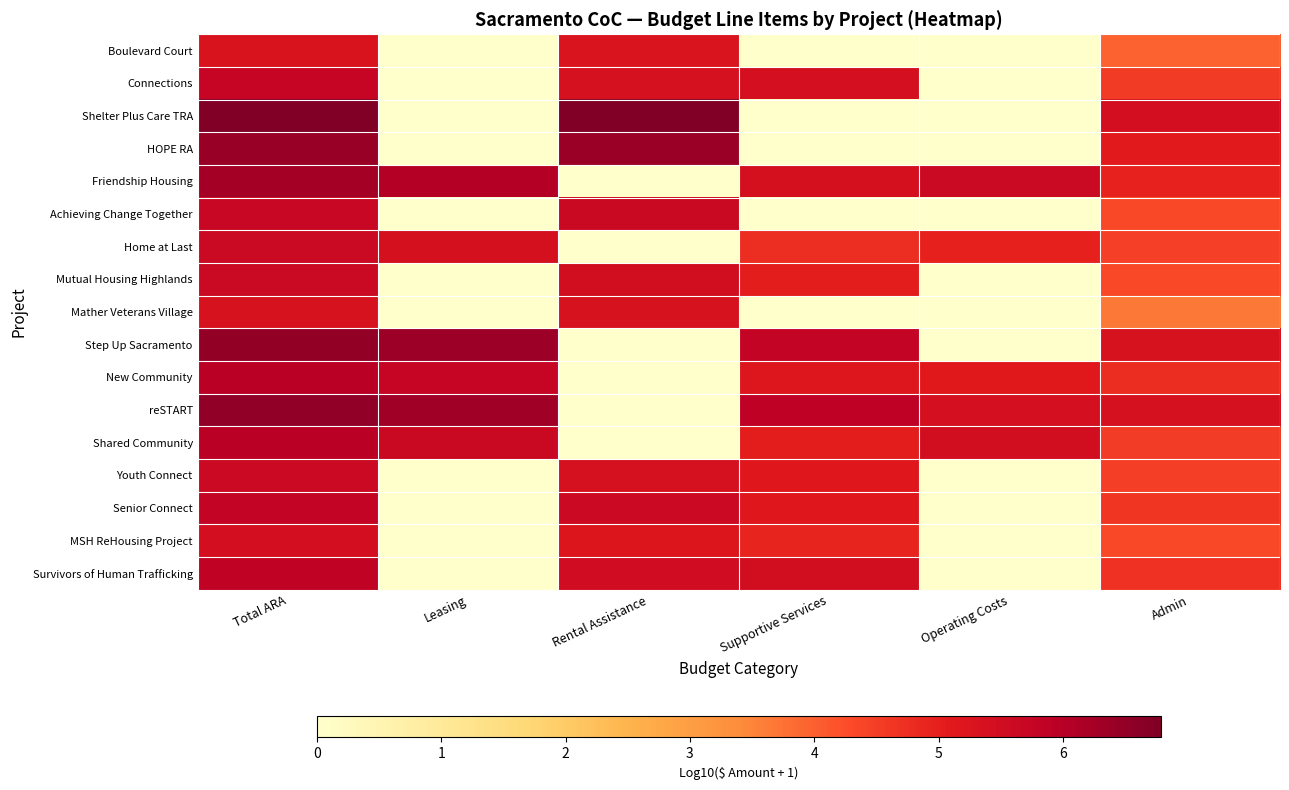

Reading left to right, what are all the values shown in this chart?

Boulevard Court: Total ARA=5.3	Leasing=0.0	Rental Assistance=5.3	Supportive Services=0.0	Operating Costs=0.0	Admin=4.0
Connections: Total ARA=5.7	Leasing=0.0	Rental Assistance=5.4	Supportive Services=5.4	Operating Costs=0.0	Admin=4.5
Shelter Plus Care TRA: Total ARA=6.8	Leasing=0.0	Rental Assistance=6.8	Supportive Services=0.0	Operating Costs=0.0	Admin=5.5
HOPE RA: Total ARA=6.4	Leasing=0.0	Rental Assistance=6.4	Supportive Services=0.0	Operating Costs=0.0	Admin=5.1
Friendship Housing: Total ARA=6.3	Leasing=6.0	Rental Assistance=0.0	Supportive Services=5.4	Operating Costs=5.6	Admin=4.9
Achieving Change Together: Total ARA=5.7	Leasing=0.0	Rental Assistance=5.7	Supportive Services=0.0	Operating Costs=0.0	Admin=4.3
Home at Last: Total ARA=5.6	Leasing=5.4	Rental Assistance=0.0	Supportive Services=4.8	Operating Costs=5.0	Admin=4.5
Mutual Housing Highlands: Total ARA=5.6	Leasing=0.0	Rental Assistance=5.5	Supportive Services=5.0	Operating Costs=0.0	Admin=4.3
Mather Veterans Village: Total ARA=5.3	Leasing=0.0	Rental Assistance=5.3	Supportive Services=0.0	Operating Costs=0.0	Admin=3.7
Step Up Sacramento: Total ARA=6.5	Leasing=6.4	Rental Assistance=0.0	Supportive Services=5.8	Operating Costs=0.0	Admin=5.3
New Community: Total ARA=6.0	Leasing=5.7	Rental Assistance=0.0	Supportive Services=5.2	Operating Costs=5.1	Admin=4.8
reSTART: Total ARA=6.5	Leasing=6.3	Rental Assistance=0.0	Supportive Services=5.9	Operating Costs=5.4	Admin=5.4
Shared Community: Total ARA=6.0	Leasing=5.7	Rental Assistance=0.0	Supportive Services=5.1	Operating Costs=5.5	Admin=4.5
Youth Connect: Total ARA=5.6	Leasing=0.0	Rental Assistance=5.4	Supportive Services=5.1	Operating Costs=0.0	Admin=4.5
Senior Connect: Total ARA=5.8	Leasing=0.0	Rental Assistance=5.6	Supportive Services=5.2	Operating Costs=0.0	Admin=4.6
MSH ReHousing Project: Total ARA=5.5	Leasing=0.0	Rental Assistance=5.2	Supportive Services=4.9	Operating Costs=0.0	Admin=4.3
Survivors of Human Trafficking: Total ARA=5.8	Leasing=0.0	Rental Assistance=5.5	Supportive Services=5.5	Operating Costs=0.0	Admin=4.7